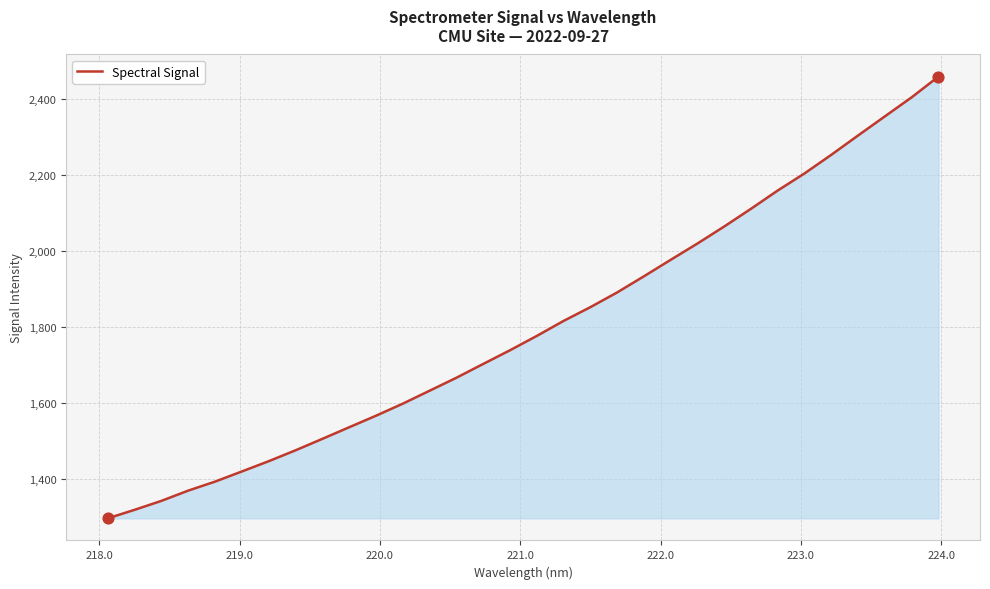

What is the difference between the maximum and minimum values?

1162.8